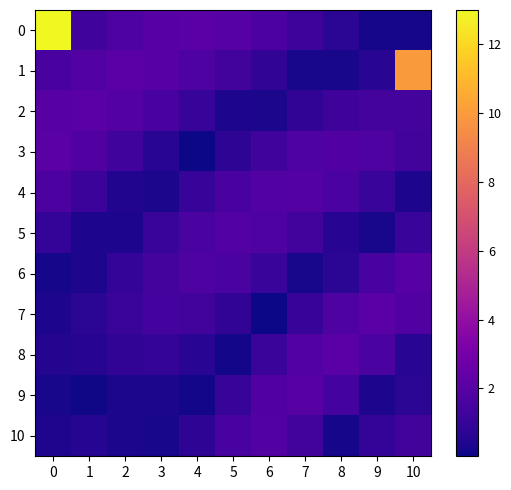

Reading right to left, list all the values displayed in this chart.

0: 10=0.2	9=0.2	8=0.7	7=1.2	6=1.7	5=2.0	4=2.1	3=2.0	2=1.7	1=1.3	0=13.0
1: 10=10.0	9=0.7	8=0.3	7=0.3	6=0.8	5=1.4	4=1.8	3=2.0	2=2.1	1=1.9	0=1.5
2: 10=1.5	9=1.5	8=1.3	7=0.9	6=0.3	5=0.3	4=1.0	3=1.5	2=1.9	1=2.1	0=2.0
3: 10=1.4	9=1.7	8=1.8	7=1.7	6=1.3	5=0.7	4=0.0	3=0.7	2=1.3	1=1.8	0=2.1
4: 10=0.4	9=1.1	8=1.6	7=1.9	6=1.9	5=1.6	4=1.0	3=0.3	2=0.5	1=1.2	0=1.7
5: 10=1.1	9=0.2	8=0.6	7=1.3	6=1.8	5=1.9	4=1.6	3=1.1	2=0.4	1=0.4	0=1.0
6: 10=2.0	9=1.5	8=0.7	7=0.2	6=1.1	5=1.6	4=1.7	3=1.5	2=1.0	1=0.3	0=0.2
7: 10=1.8	9=2.1	8=1.8	7=1.0	6=0.0	5=0.8	4=1.3	3=1.4	2=1.1	1=0.7	0=0.4
8: 10=0.7	9=1.6	8=2.1	7=1.9	6=1.1	5=0.1	4=0.6	3=0.9	2=0.9	1=0.6	0=0.5
9: 10=0.7	9=0.3	8=1.4	7=2.0	6=1.8	5=1.0	4=0.2	3=0.3	2=0.3	1=0.1	0=0.2
10: 10=1.4	9=0.9	8=0.2	7=1.4	6=1.9	5=1.5	4=0.8	3=0.3	2=0.3	1=0.6	0=0.4